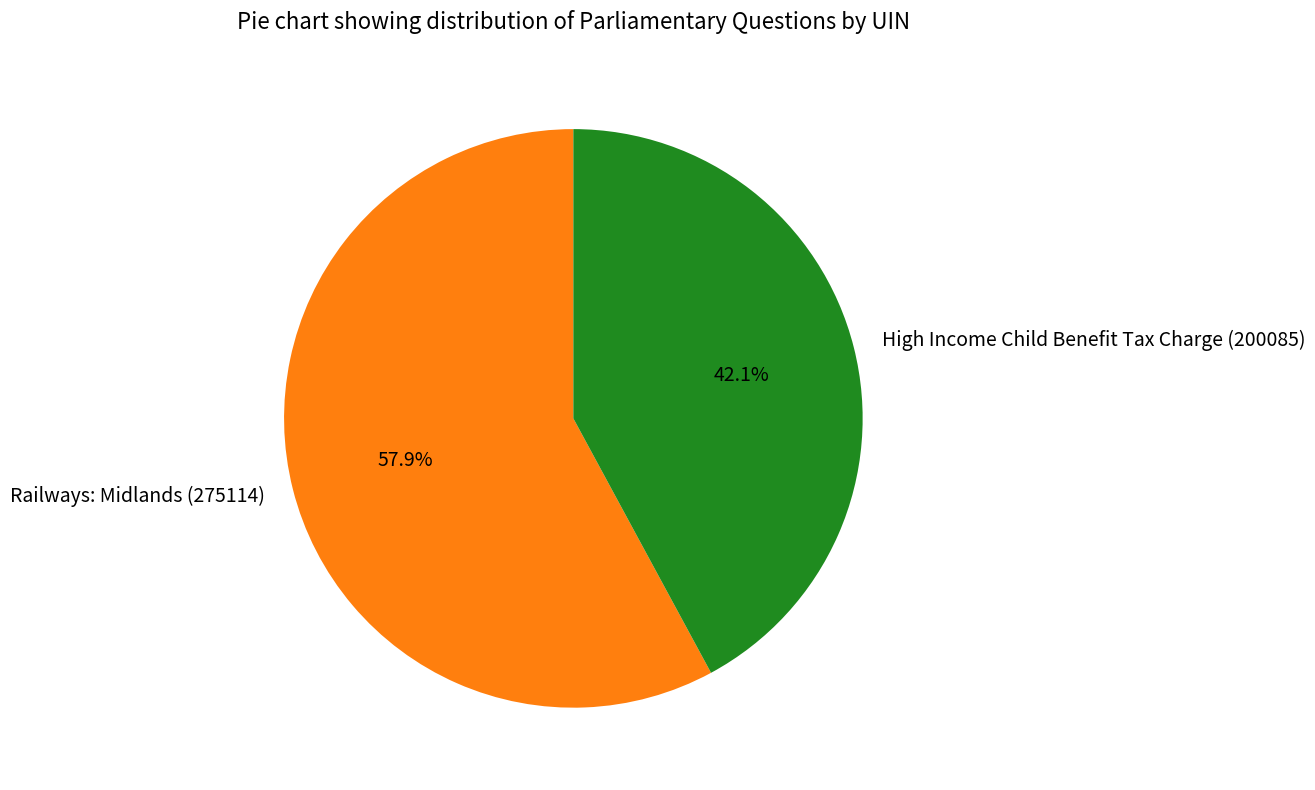

What is the total percentage of Railways: Midlands (275114) and High Income Child Benefit Tax Charge (200085)?

100.0%